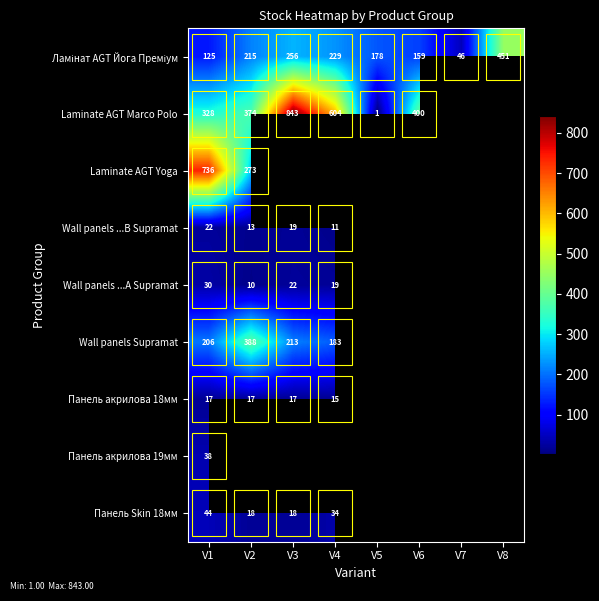

What is the spread (max minus min) of values at V1?

719